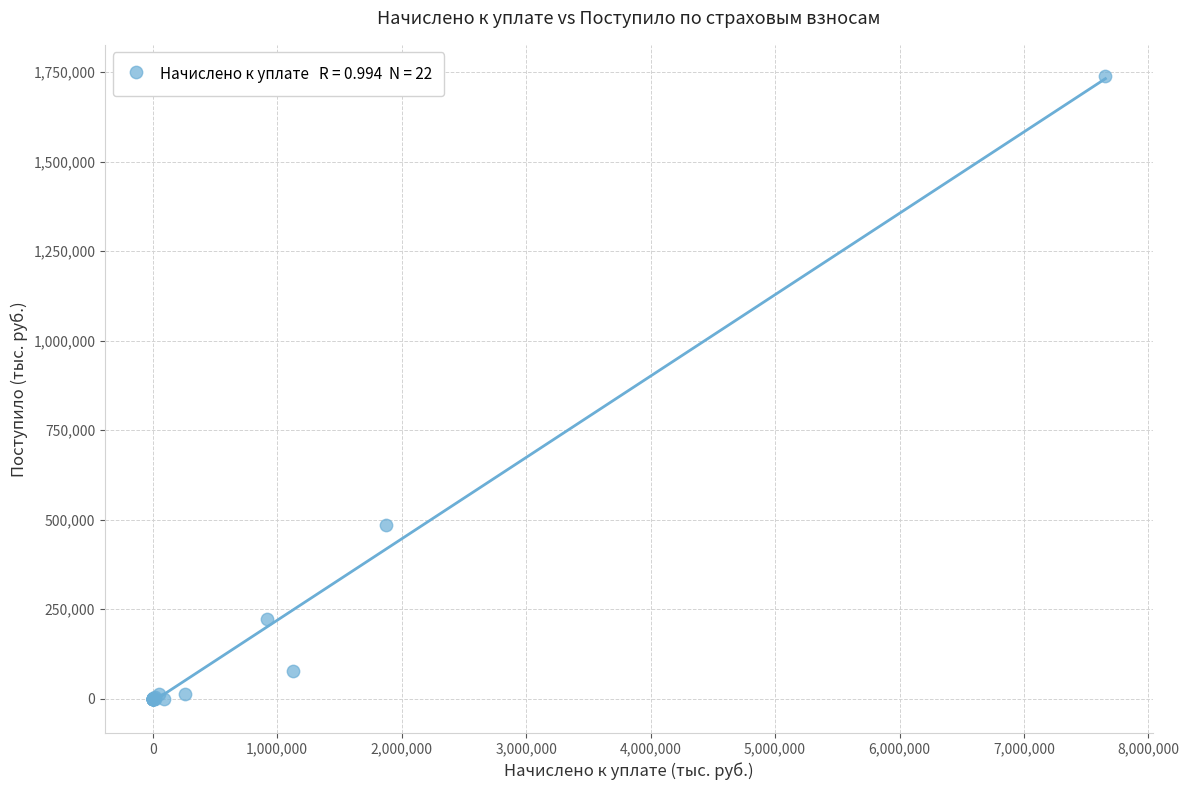

What Y value in the scatter plot is closest to 868394?

486300